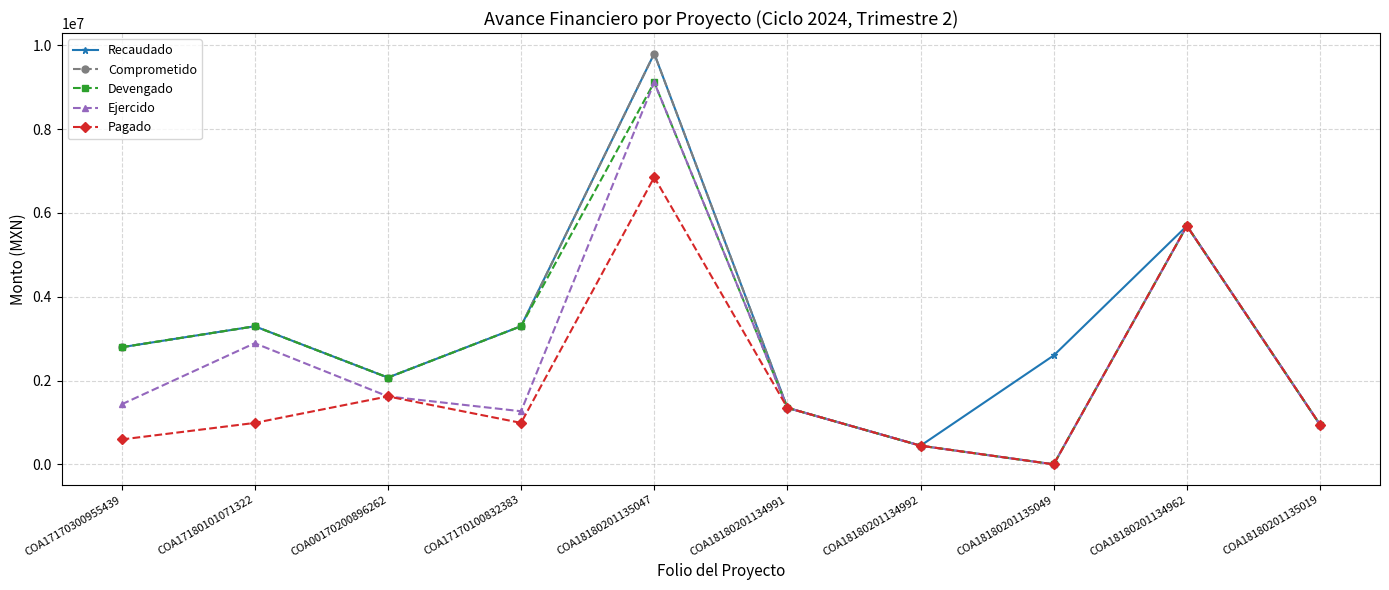

True or false: Recaudado has more than 1 points higher than both neighbors.

True